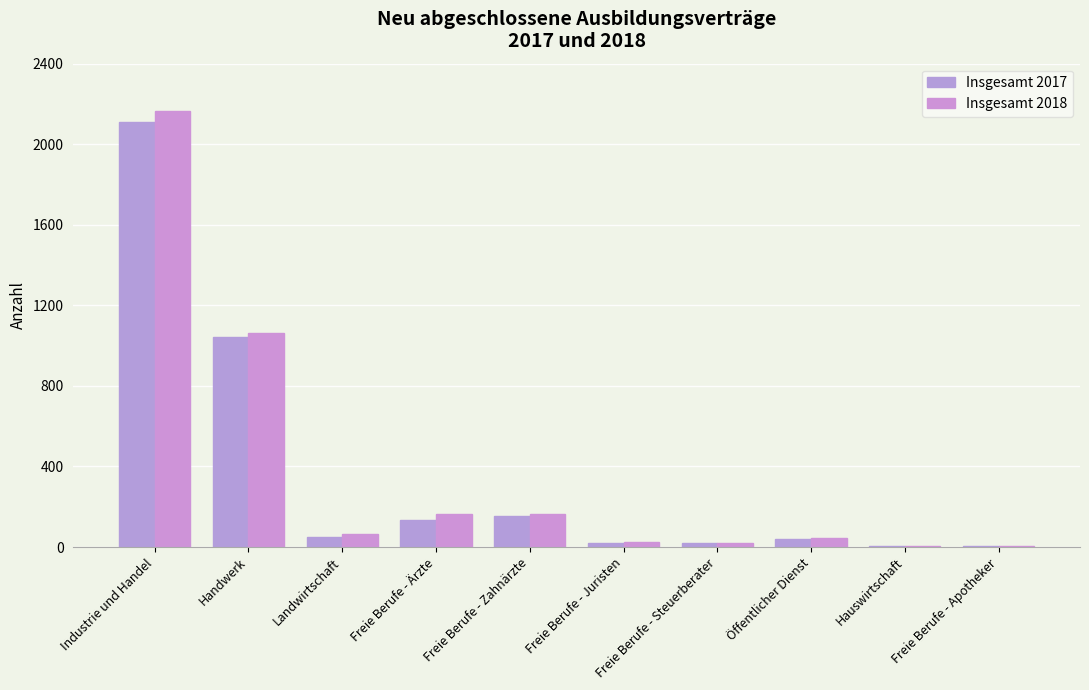

Rank the series at Freie Berufe - Juristen from lowest to highest value.

Insgesamt 2017, Insgesamt 2018